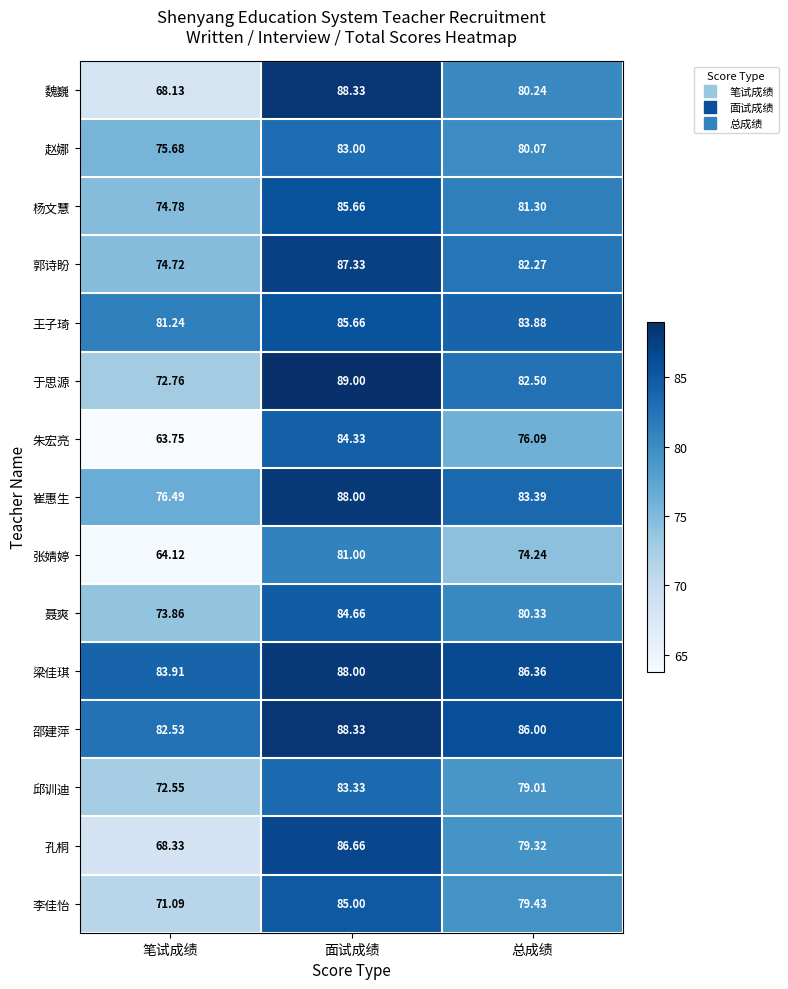

What is the greatest value displayed?

89.0